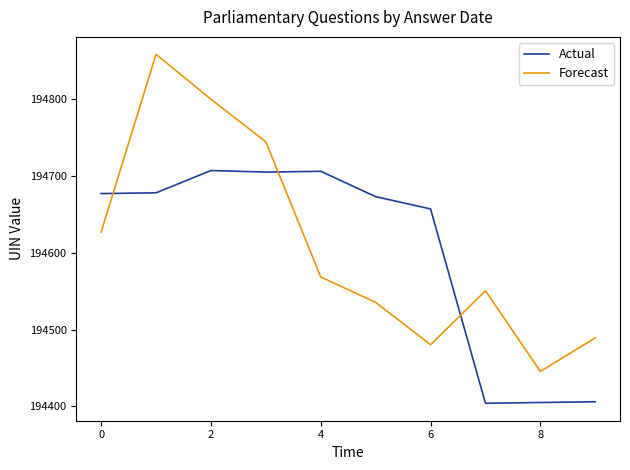

Which series has the widest spread of values?

Forecast